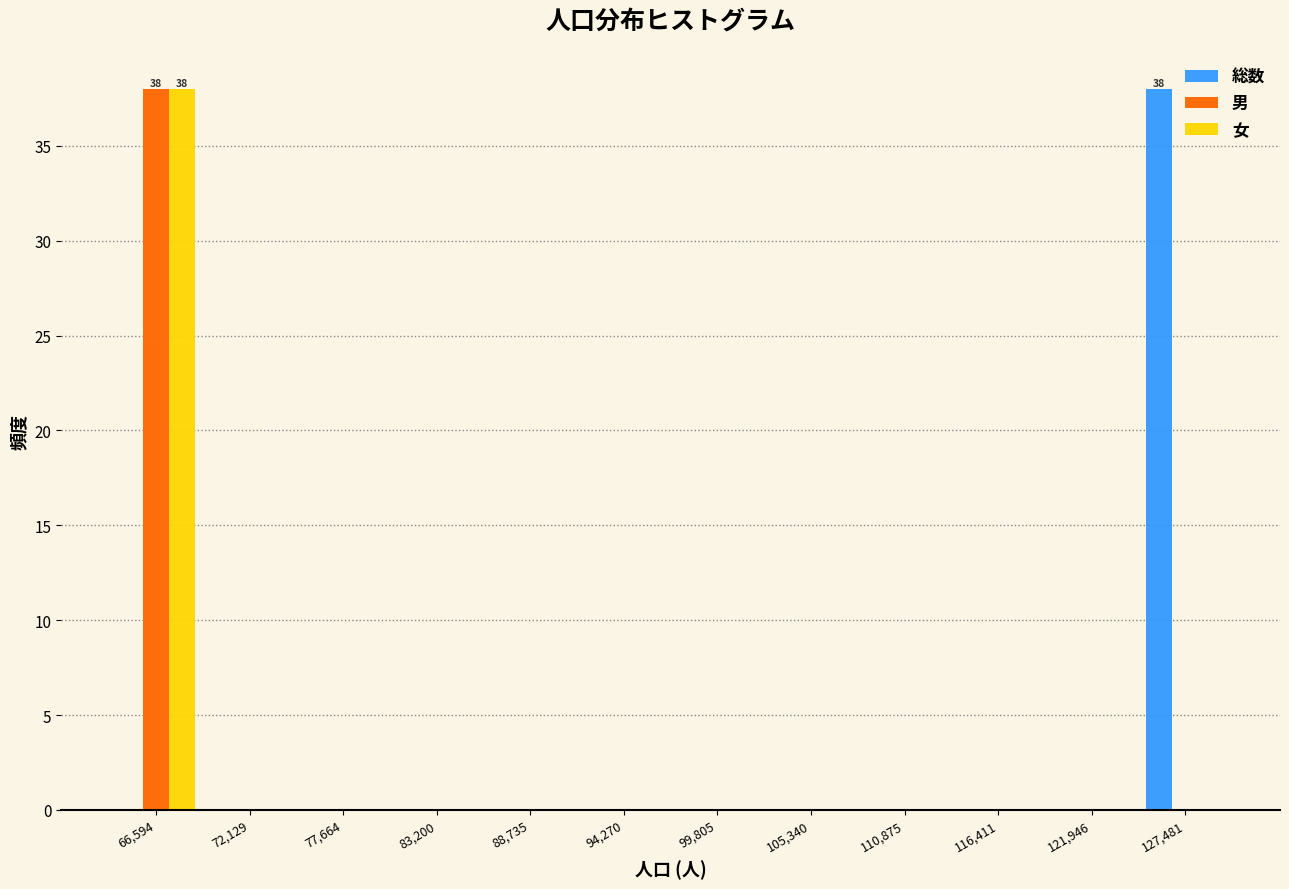

In the 女 series, which range on the x-axis has the tallest bar?

64000 to 69000